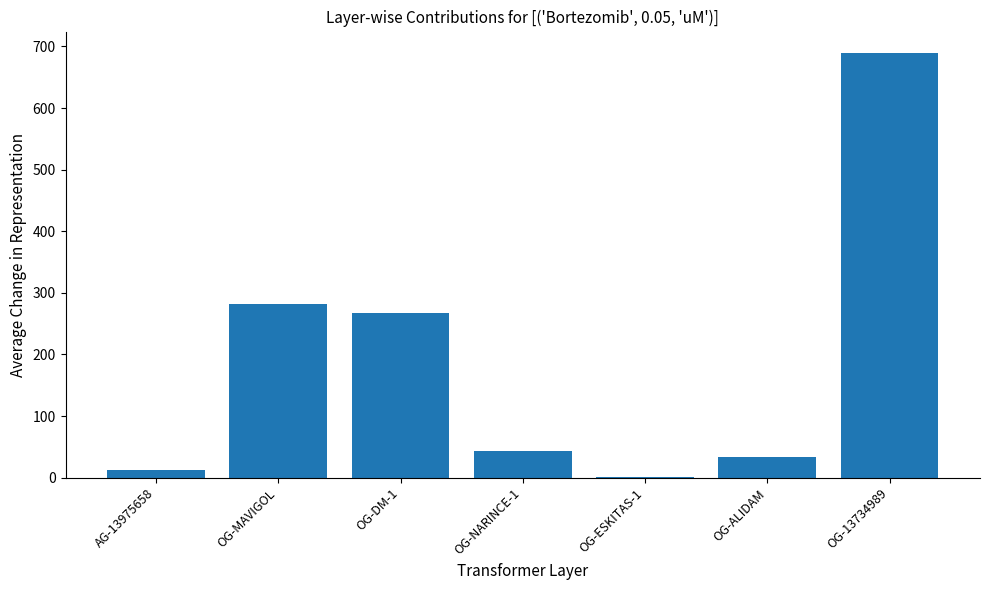

Where is the data nearest to the value 345?

OG-MAVIGOL